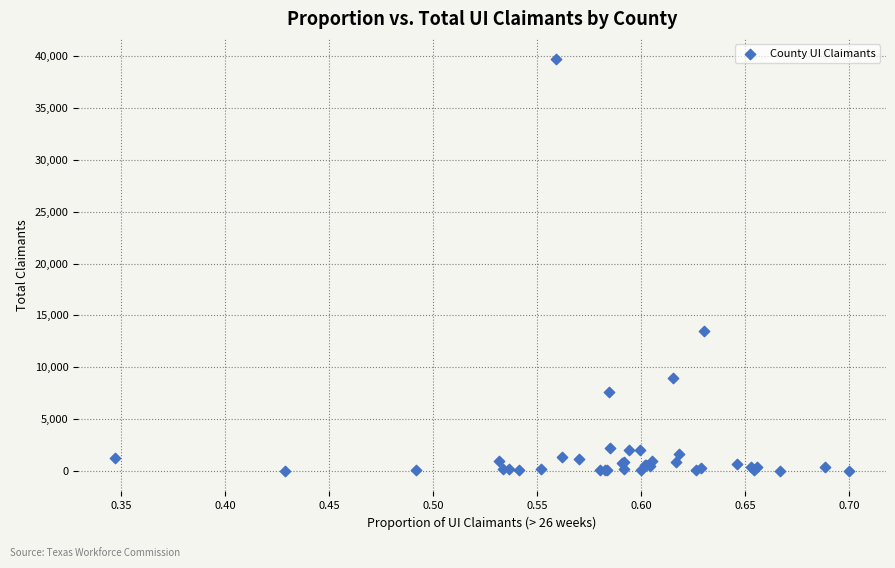

What Y value in the scatter plot is closest to 19848?

13498